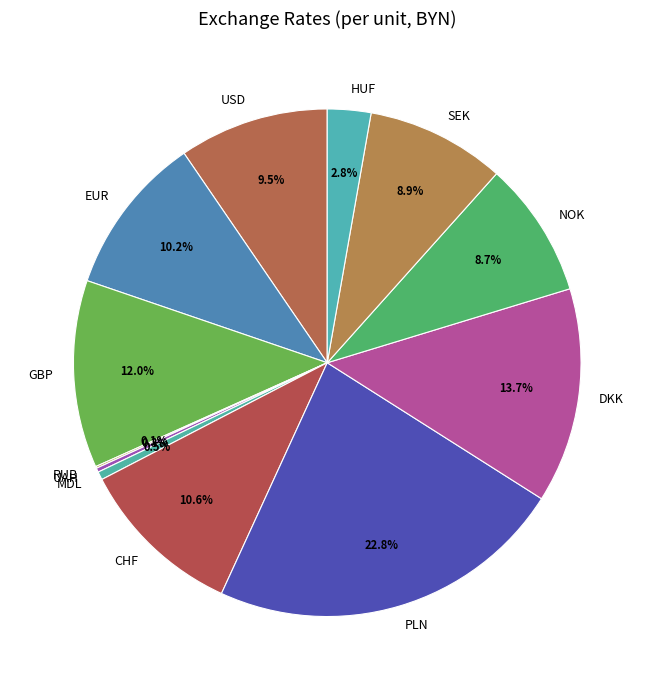

What is the largest slice in the pie chart?

PLN